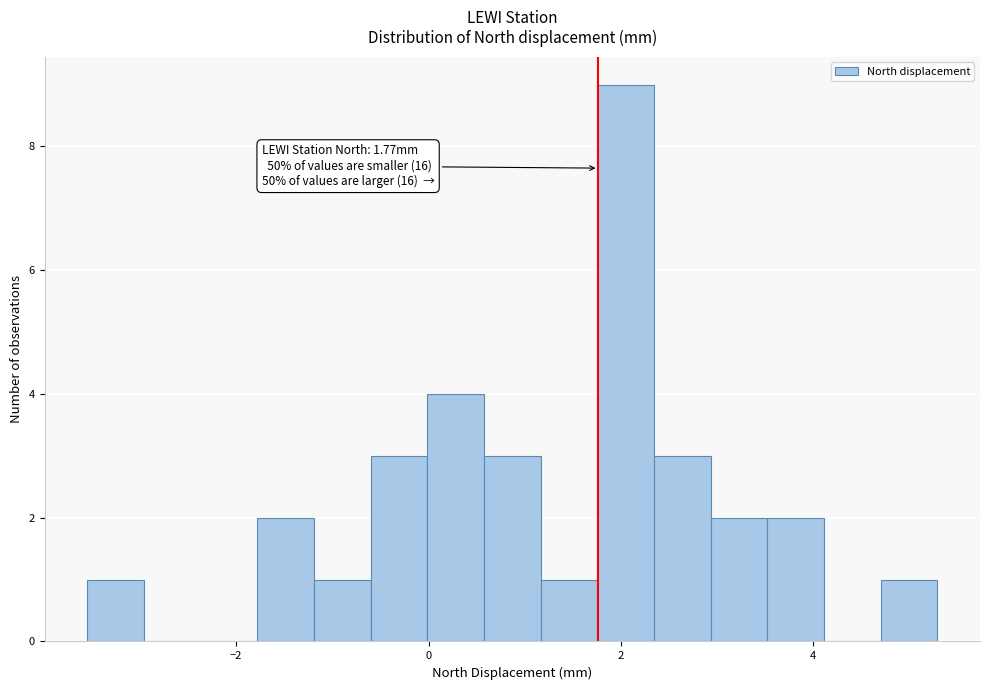

Read against the x-axis, roughly where is the centre of the tallest bar?

2.0